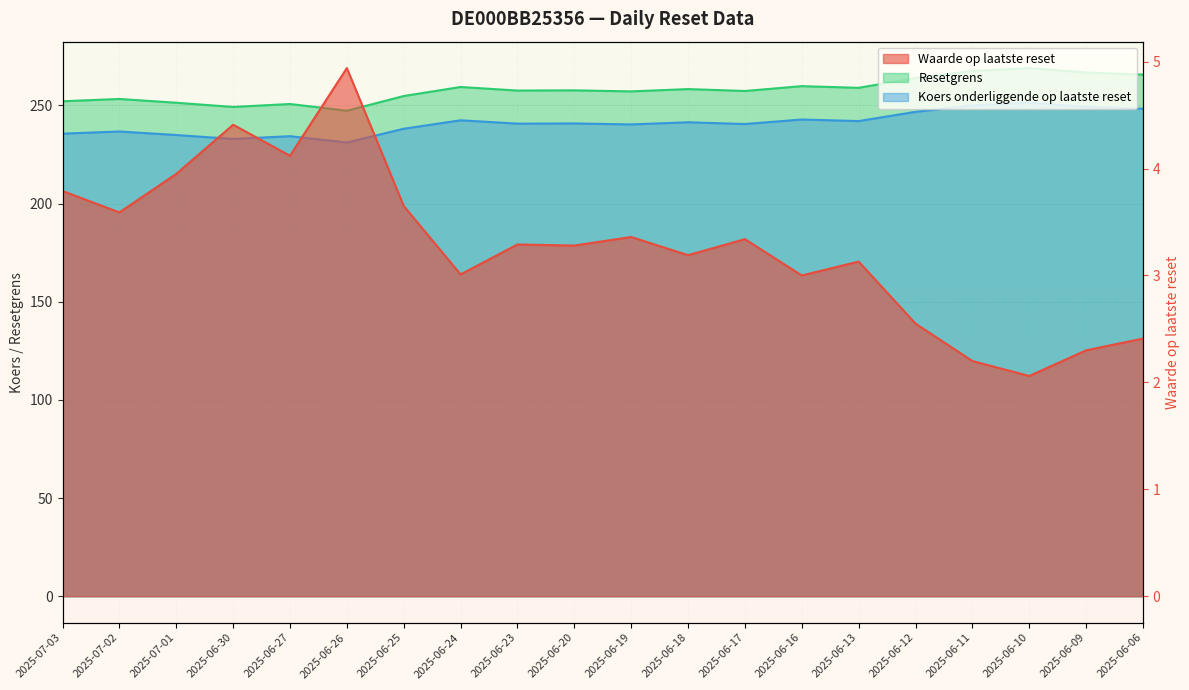

Which series has the widest spread of values?

Resetgrens